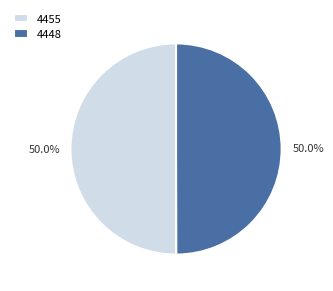

What is the ratio of the value at 4455 to the value at 4448?

1.0